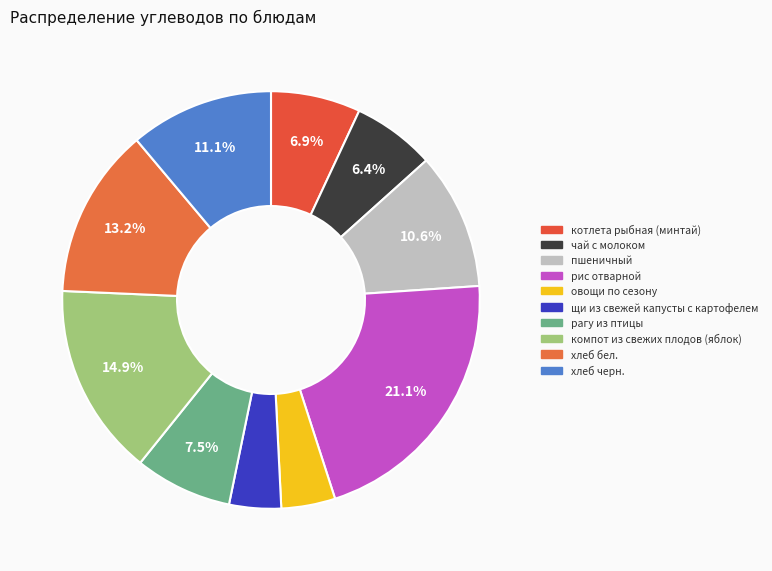

True or false: компот из свежих плодов (яблок) accounts for 15% of the total.

True